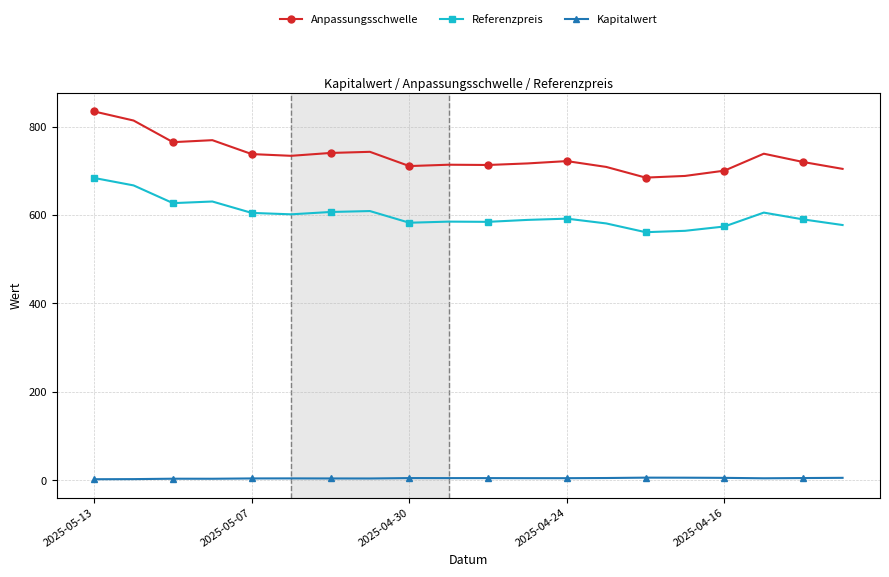

What is the sum of all Kapitalwert values?

90.9